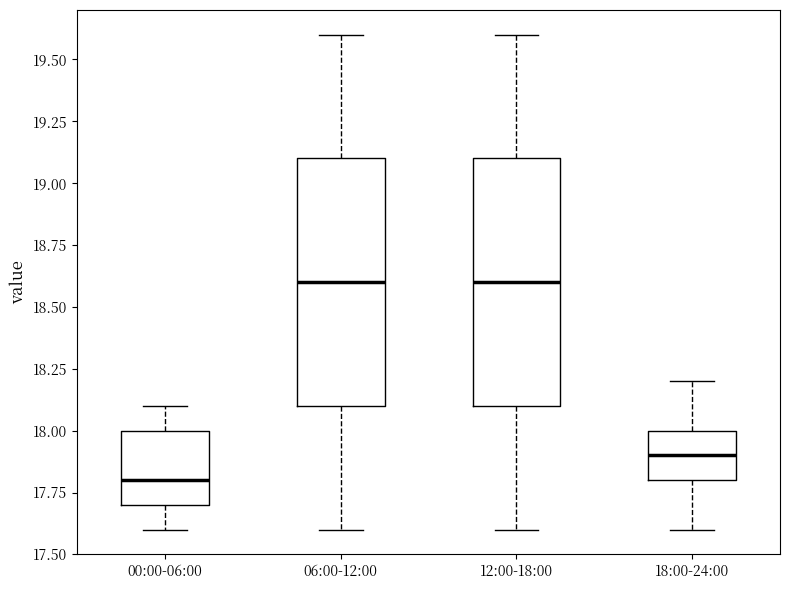

Reading left to right, read every box against the y-axis: the position of its median line, the range the box covers, and the ends of its whiskers. The values are not printed on the chart, so give them approximately, as read against the axis.

00:00-06:00: median 17.8, box 17.7 to 18.0, whiskers 17.6 to 18.1
06:00-12:00: median 18.6, box 18.1 to 19.1, whiskers 17.6 to 19.6
12:00-18:00: median 18.6, box 18.1 to 19.1, whiskers 17.6 to 19.6
18:00-24:00: median 17.9, box 17.8 to 18.0, whiskers 17.6 to 18.2